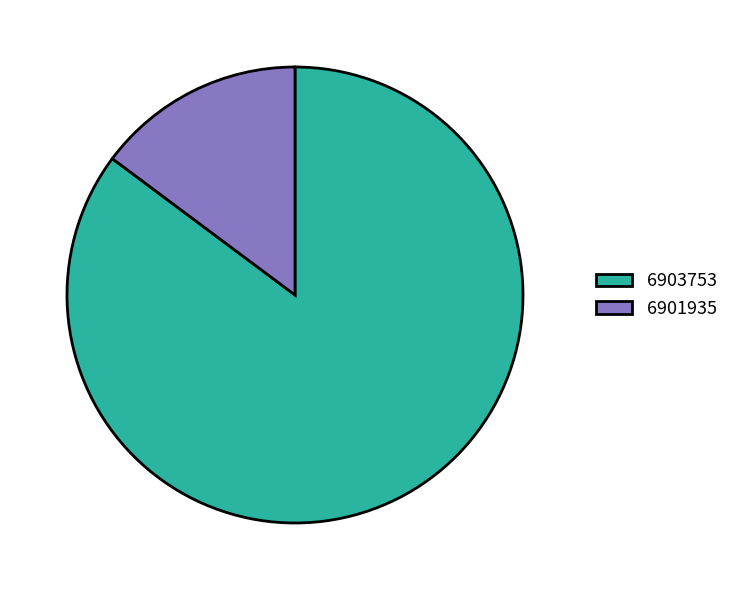

What is the majority slice?

6903753